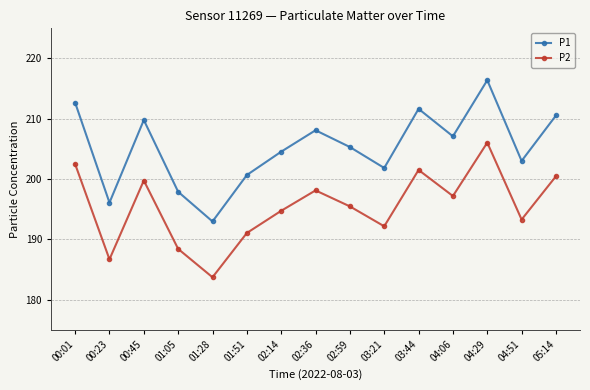

What is the maximum value for P2?

206.1